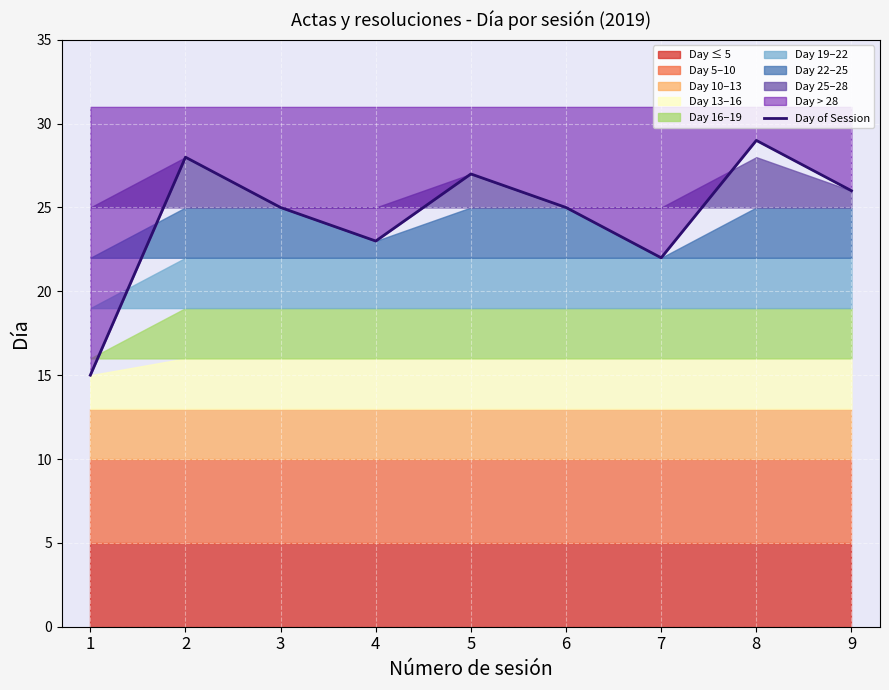

Reading left to right, extract all data points from this chart.

15	28	25	23	27	25	22	29	26